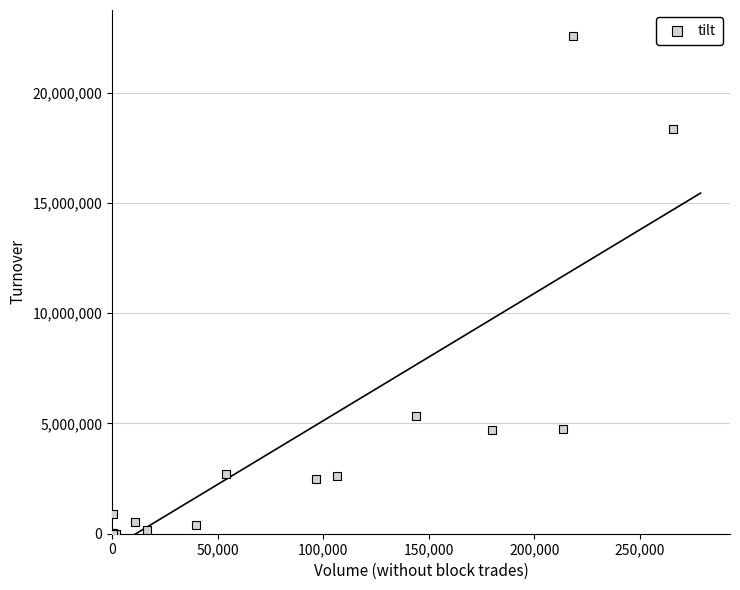

What Y value in the scatter plot is closest to 11296702?

5326017.8